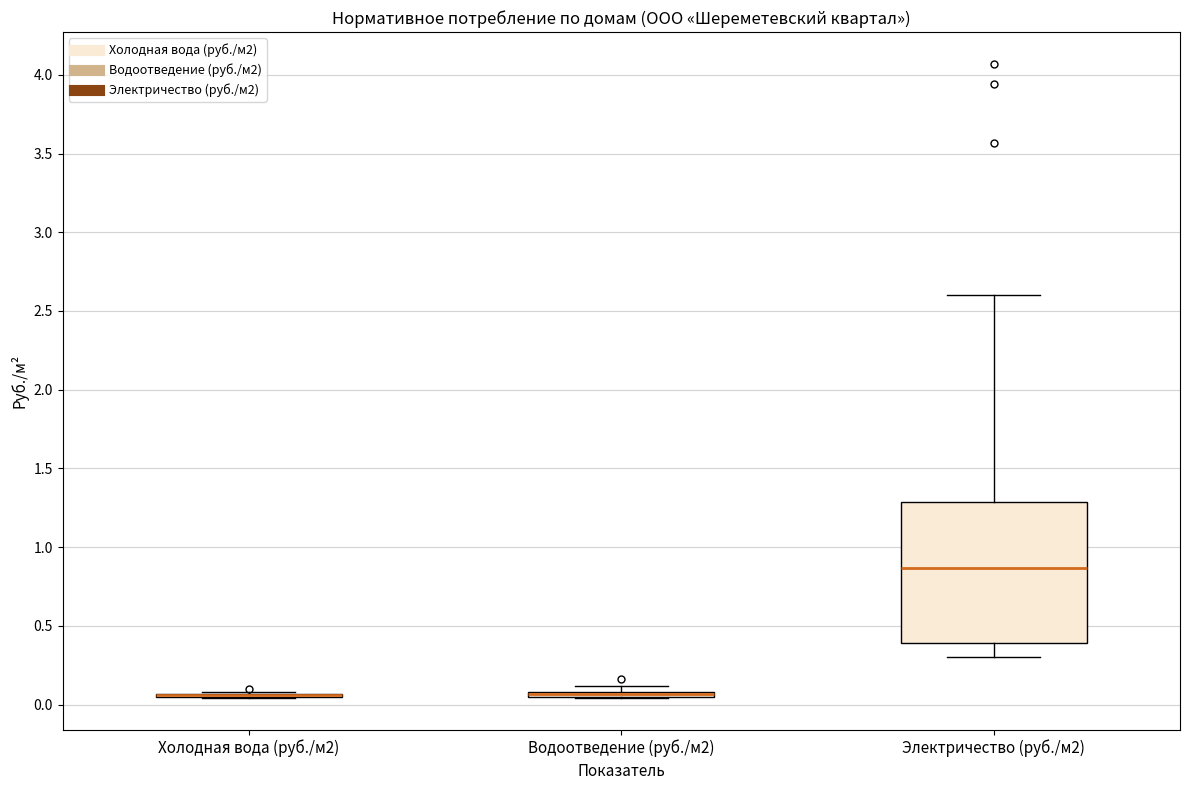

Where is the lower edge of the box for Электричество (руб./м2) on the y-axis? The values are not printed on the chart, so give them approximately, as read against the axis.

0.40